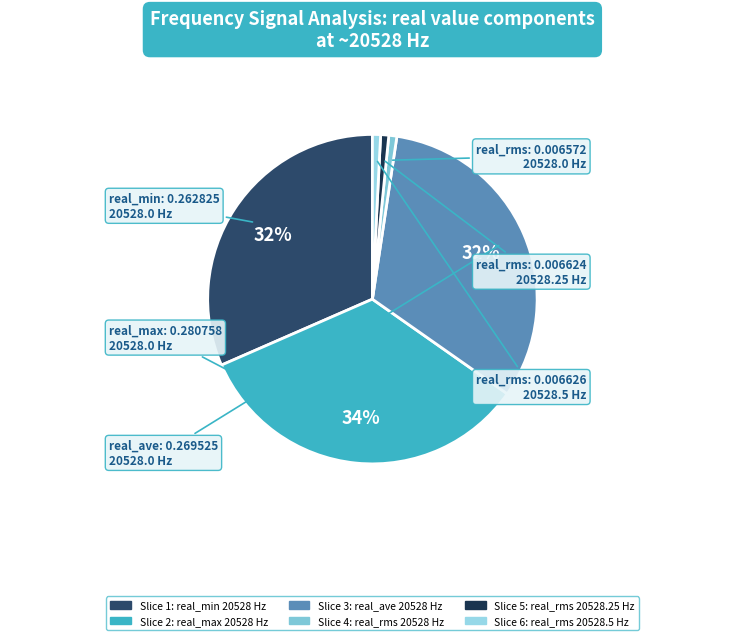

How many slices are in this pie chart?

6